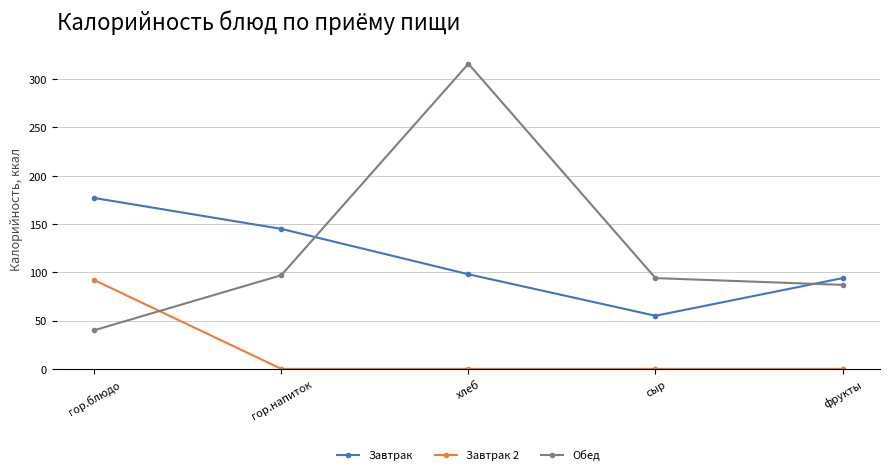

How many intersections are there between Обед and Завтрак?

2